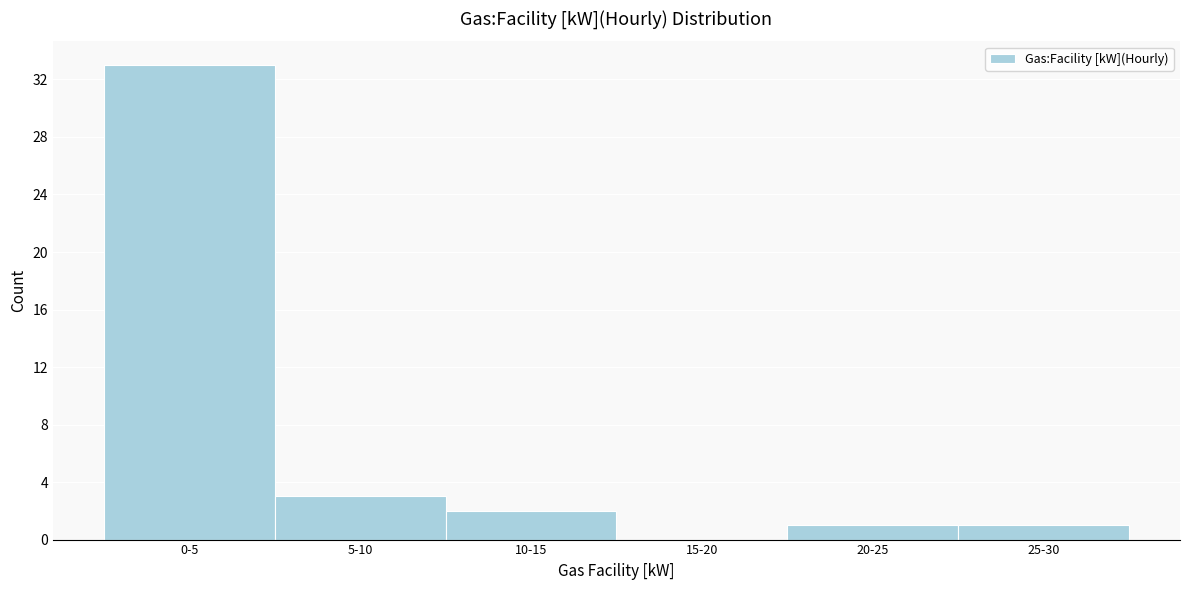

Reading left to right, list all the values displayed in this chart.

0-5=33	5-10=3	10-15=2	15-20=0	20-25=1	25-30=1